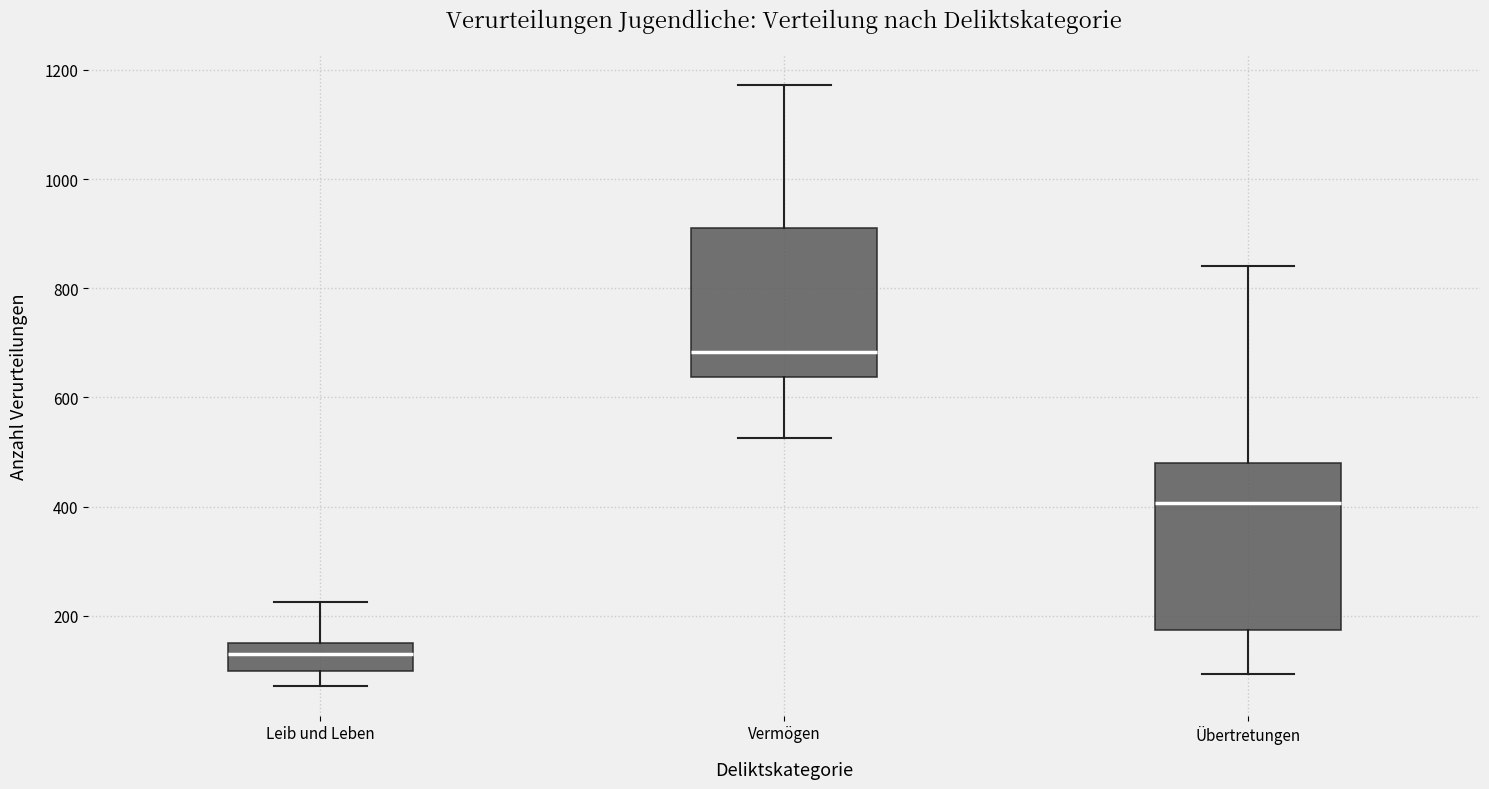

Which box has the highest median line?

Vermögen